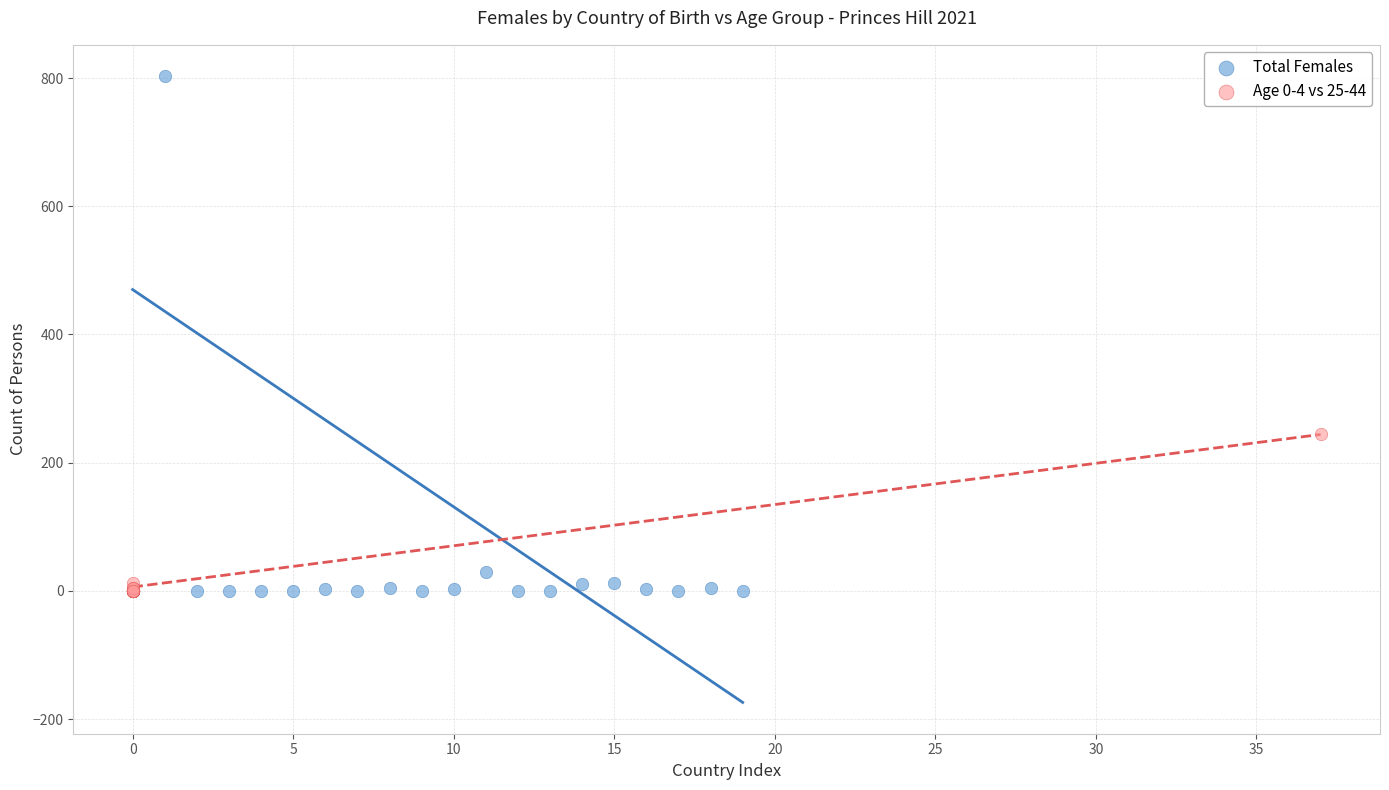

Which series has the widest spread of Y values?

Total Females